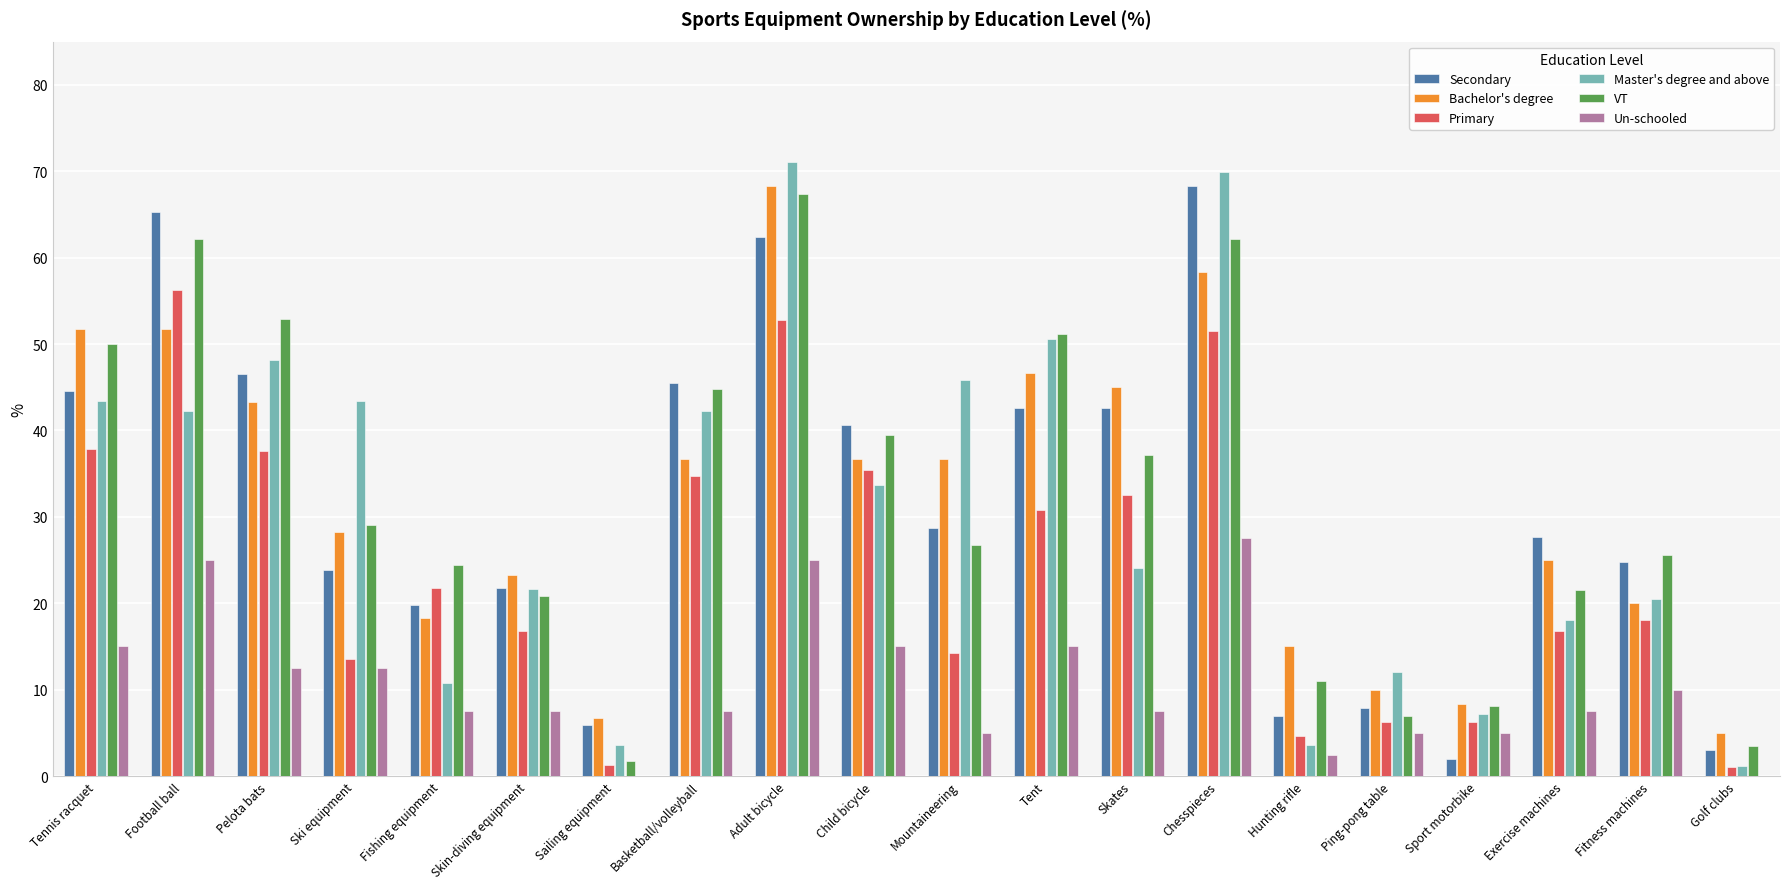

Which category has the highest value in the VT series?

Adult bicycle